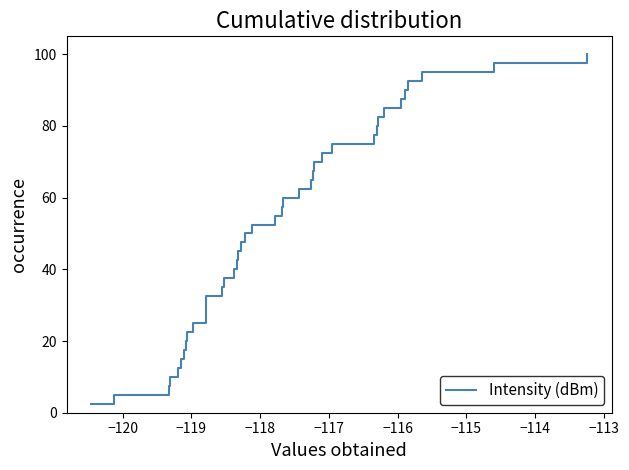

What is the greatest value displayed?

100.0